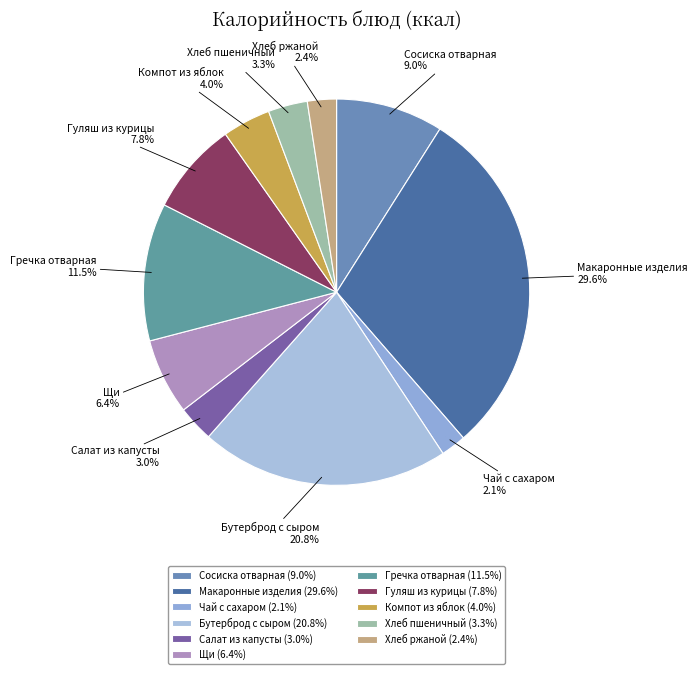

Combined, do Макаронные изделия and Щи account for over 50%?

No